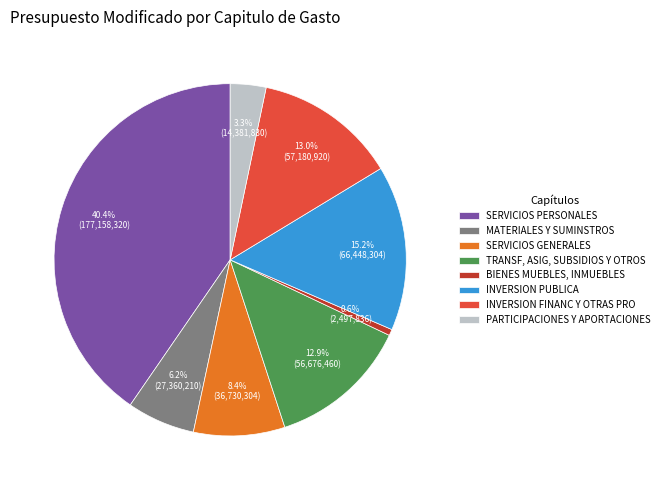

What portion of the pie excludes INVERSION FINANC Y OTRAS PRO?

87.0%